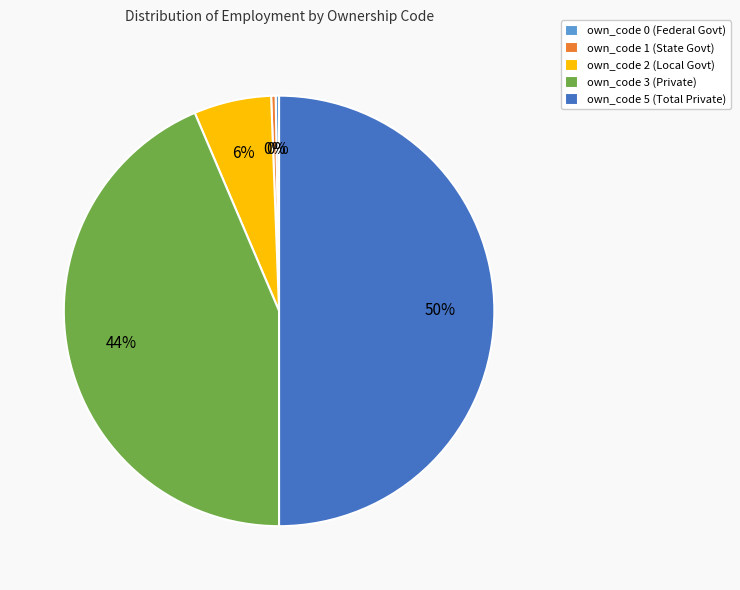

Approximately how many times larger is the value at own_code 2 (Local Govt) compared to own_code 1 (State Govt)?

17.3